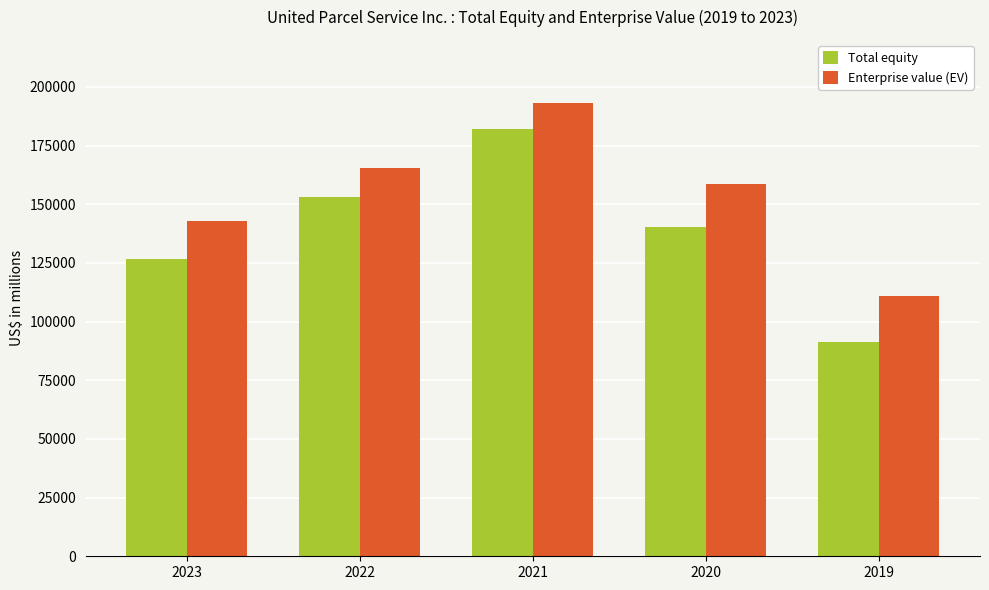

Which series has the widest spread of values?

Total equity